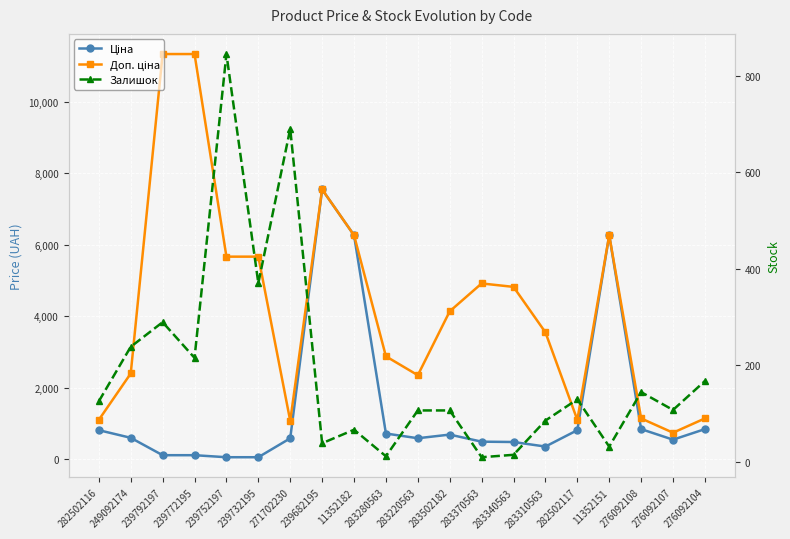

List the series in order of their overall mean, highest first.

Доп. ціна, Ціна, Залишок